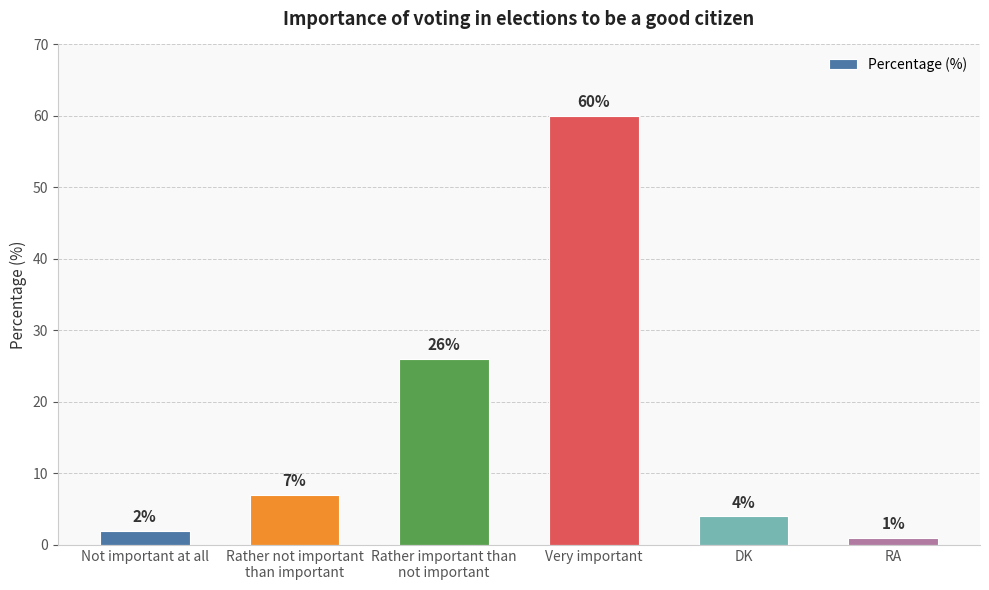

At which category does the chart reach its peak across all series?

Very important